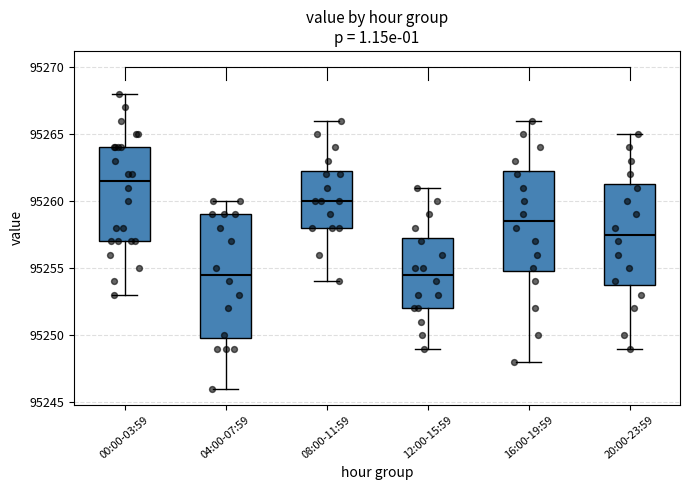

Where does the lower whisker of the box for 16:00-19:59 end on the y-axis? The values are not printed on the chart, so give them approximately, as read against the axis.

95248.0